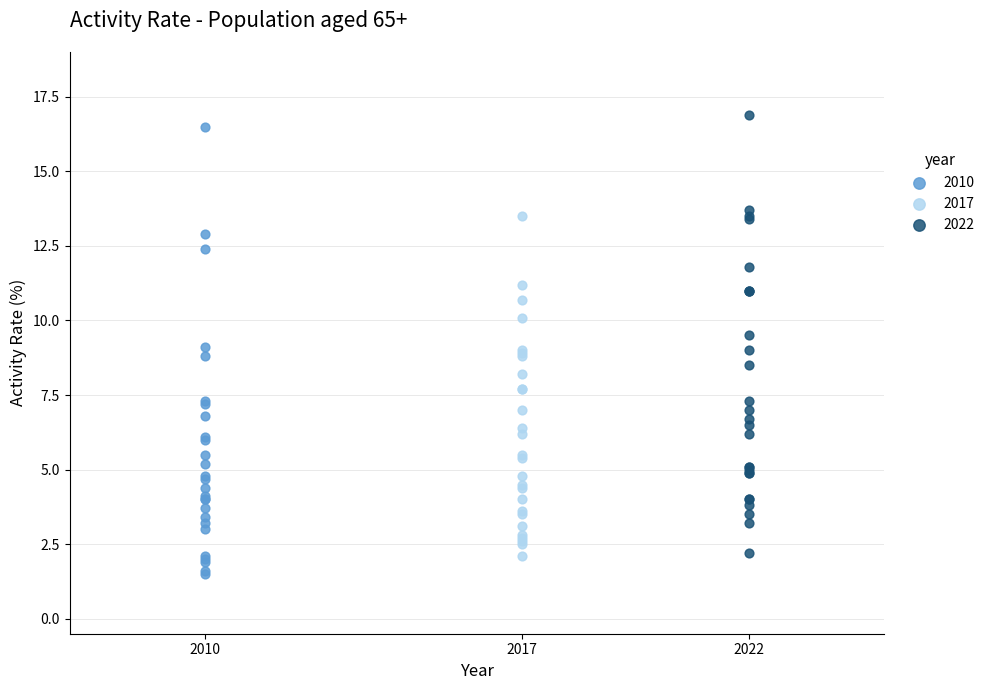

Which series reaches the maximum Y coordinate?

2022